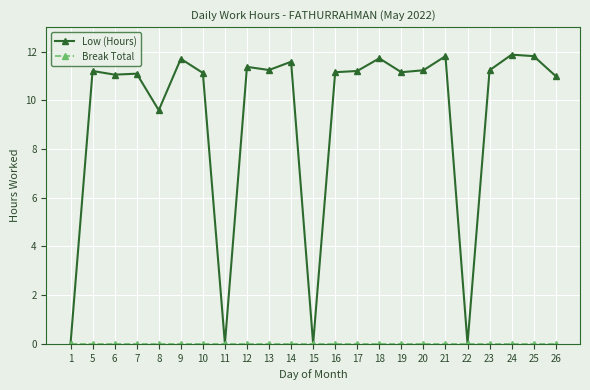

The value of Low (Hours) at 11 is 0.0. True or false?

True